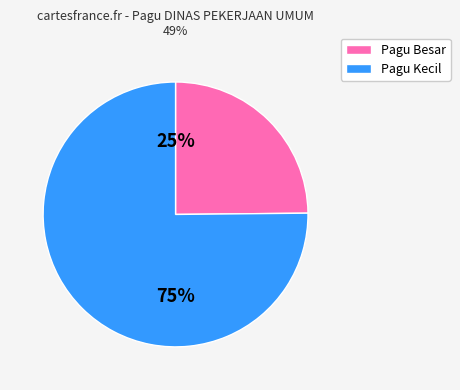

To the nearest percent, what is the difference between the largest and smallest slice percentages?

50%